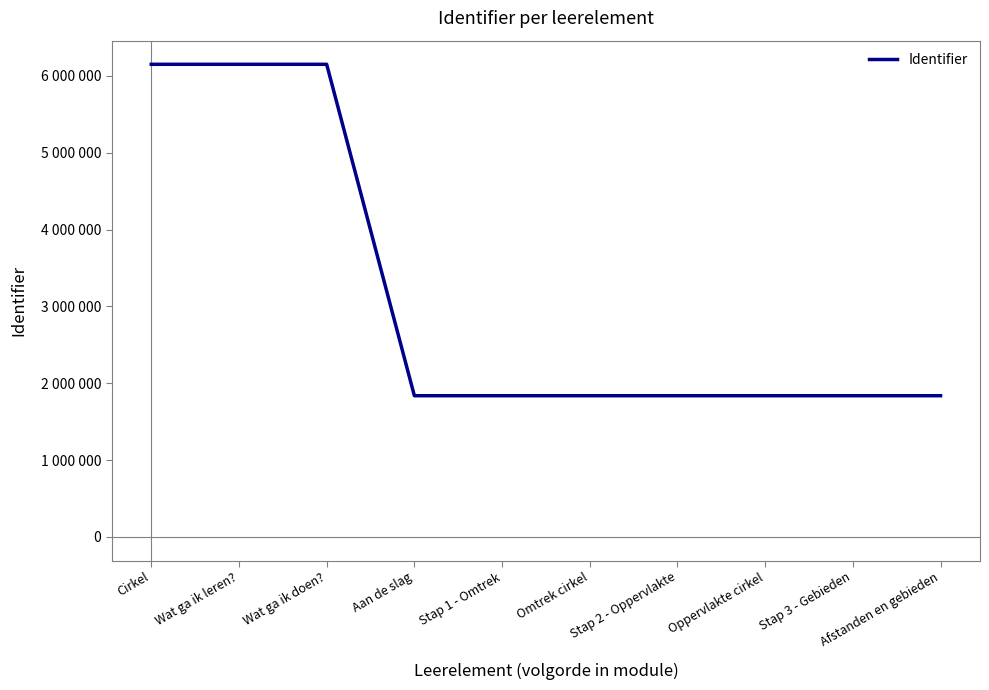

At which label is the value closest to 3994917?

Afstanden en gebieden